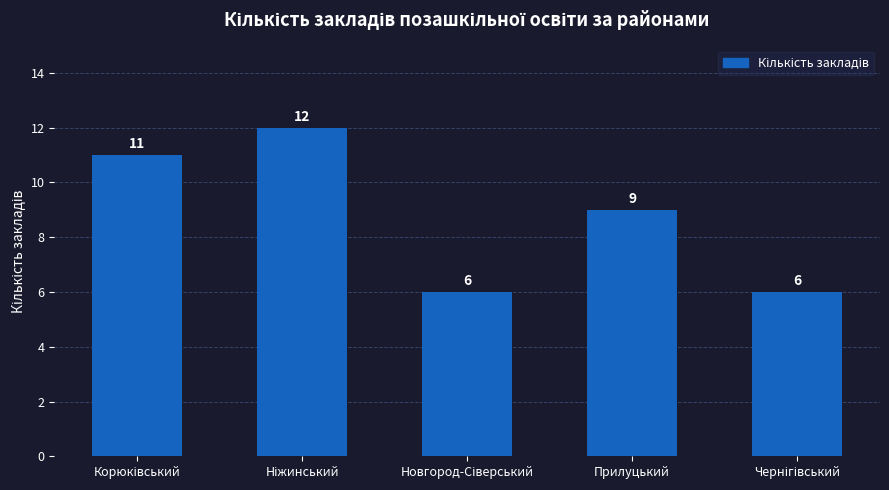

Where is the data nearest to the value 9?

Прилуцький